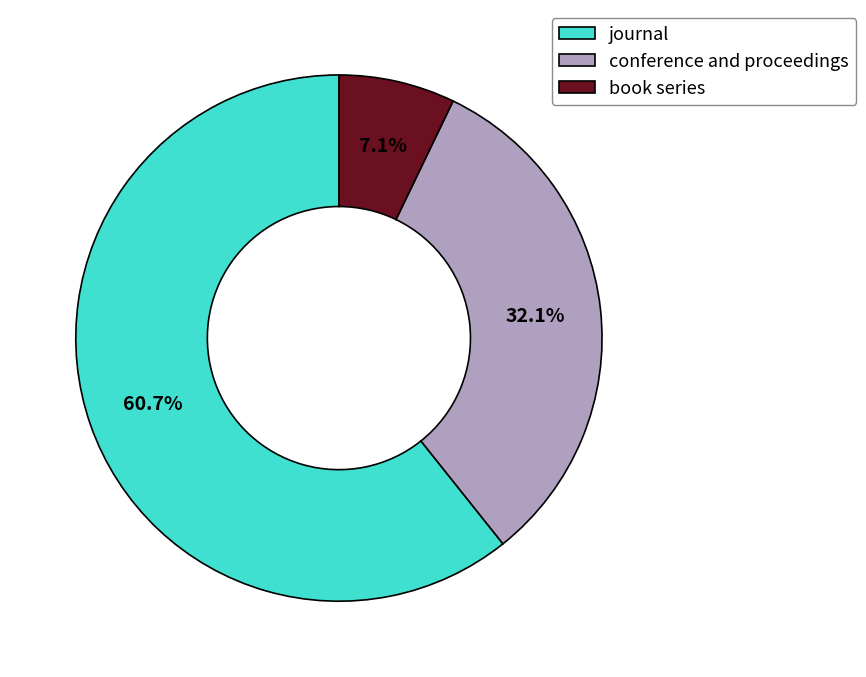

Is it true that book series is 1% of the pie?

False